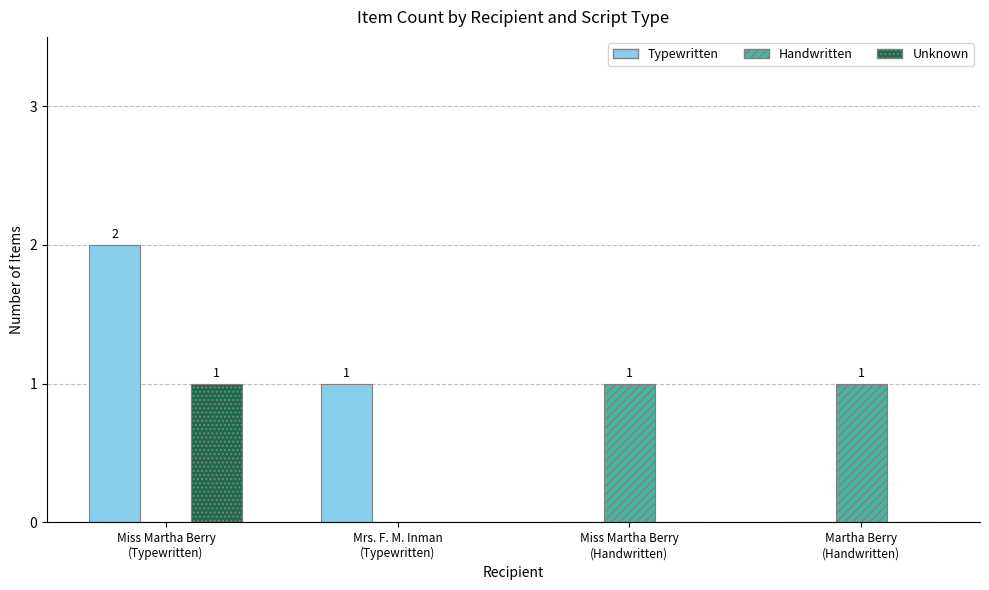

Count the number of data series in this chart.

3